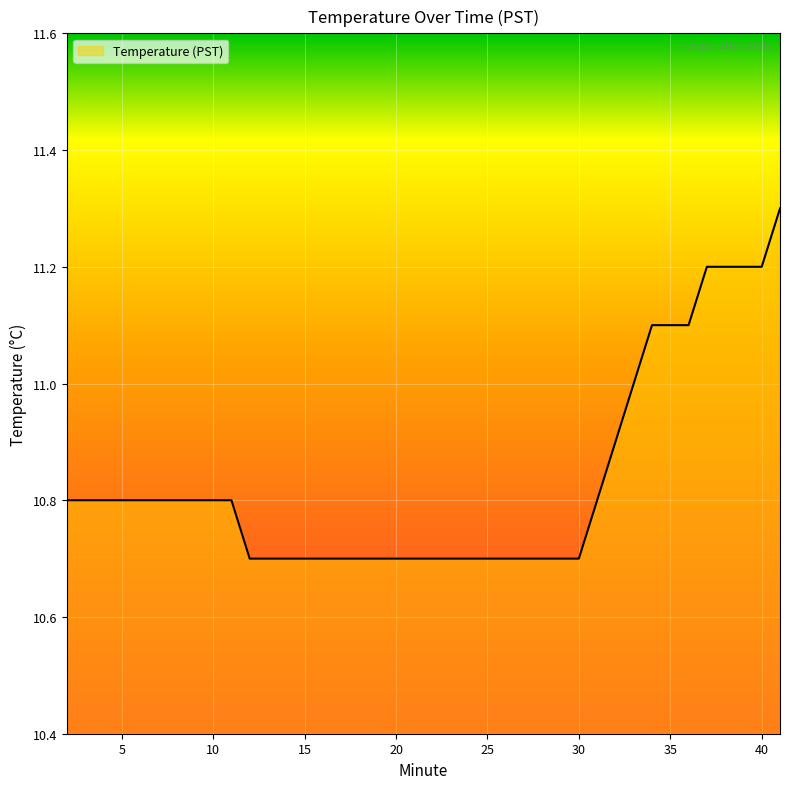

What is the greatest value displayed?

11.3